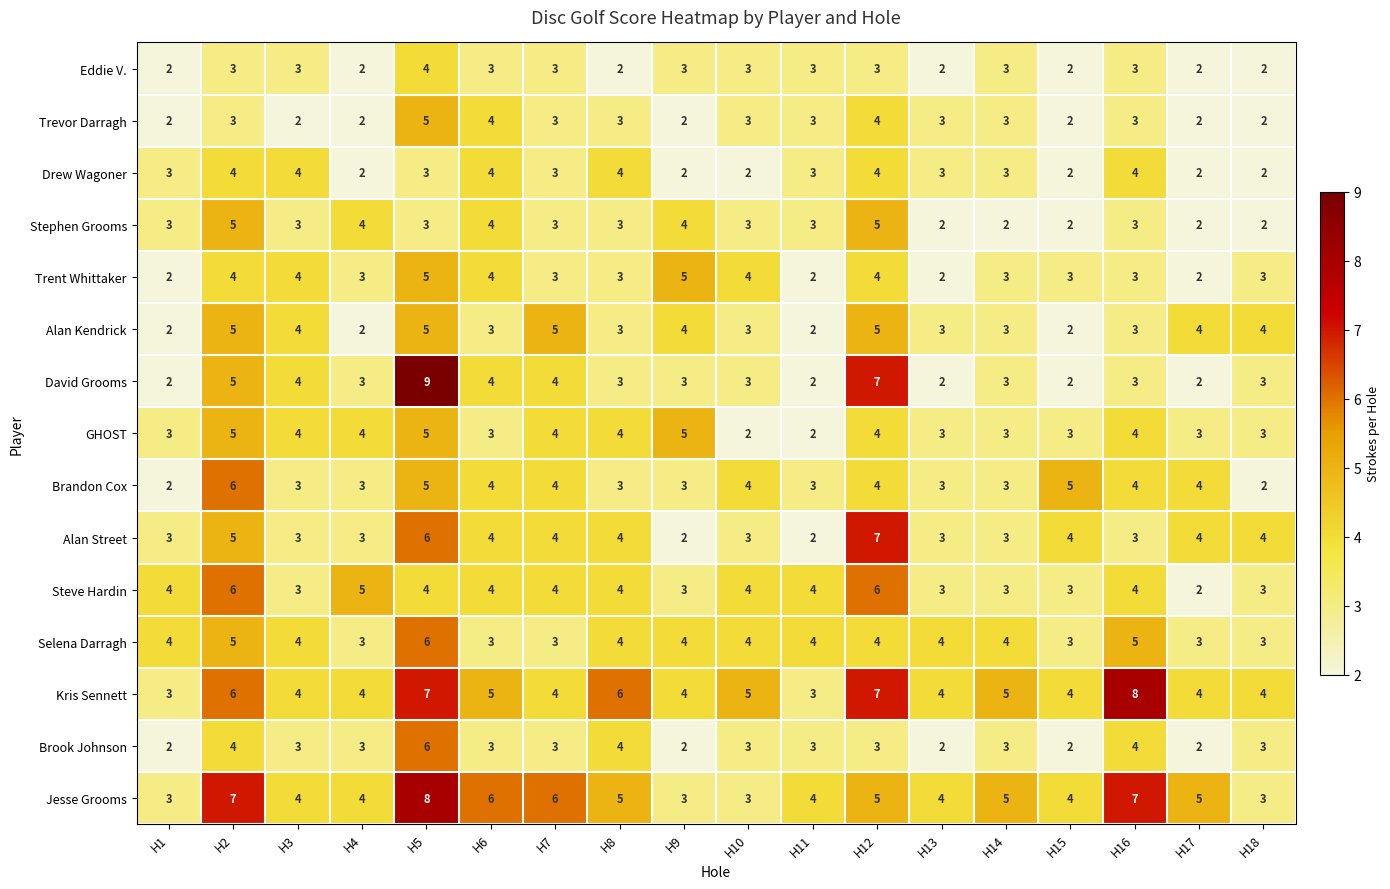

Which series has the largest total across all categories?

Kris Sennett